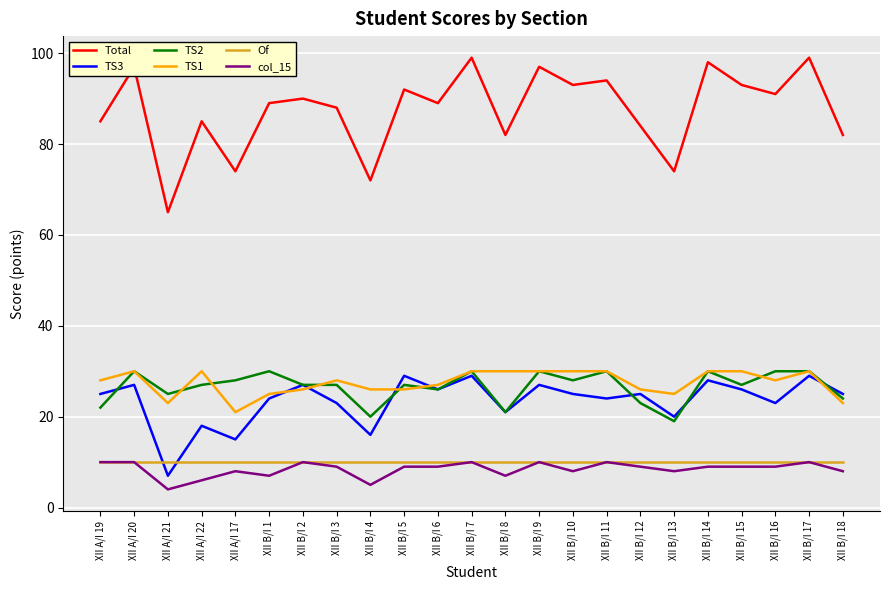

Which series has the widest spread of values?

Total